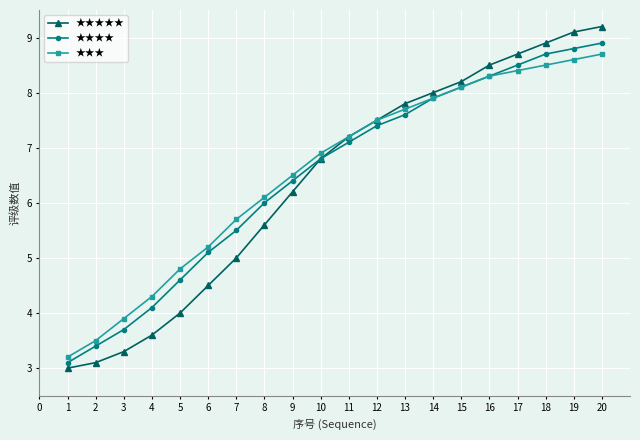

How many series are shown in this chart?

3